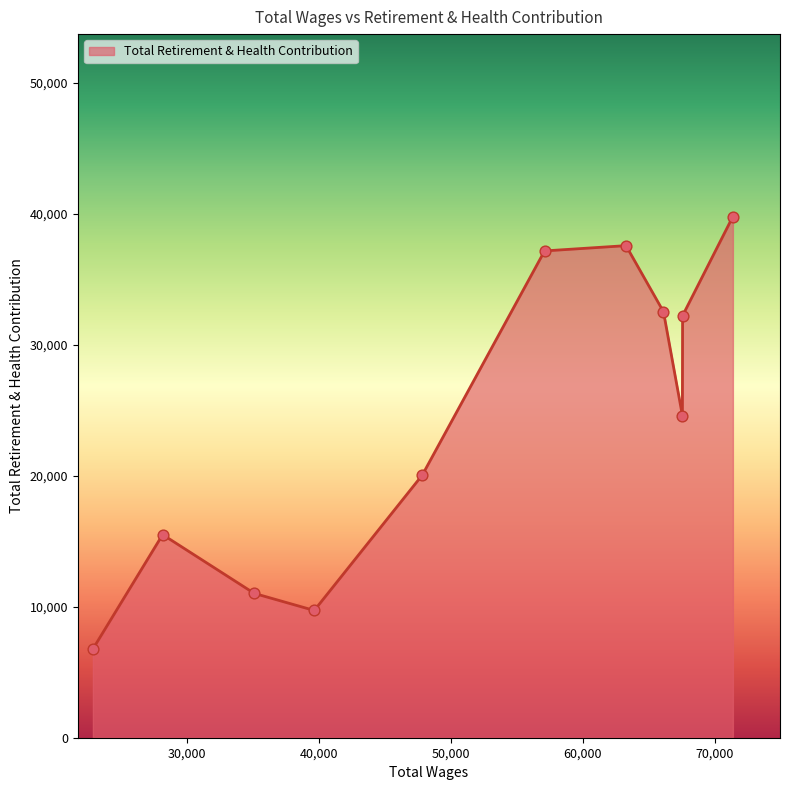

What is the smallest value displayed?

6773